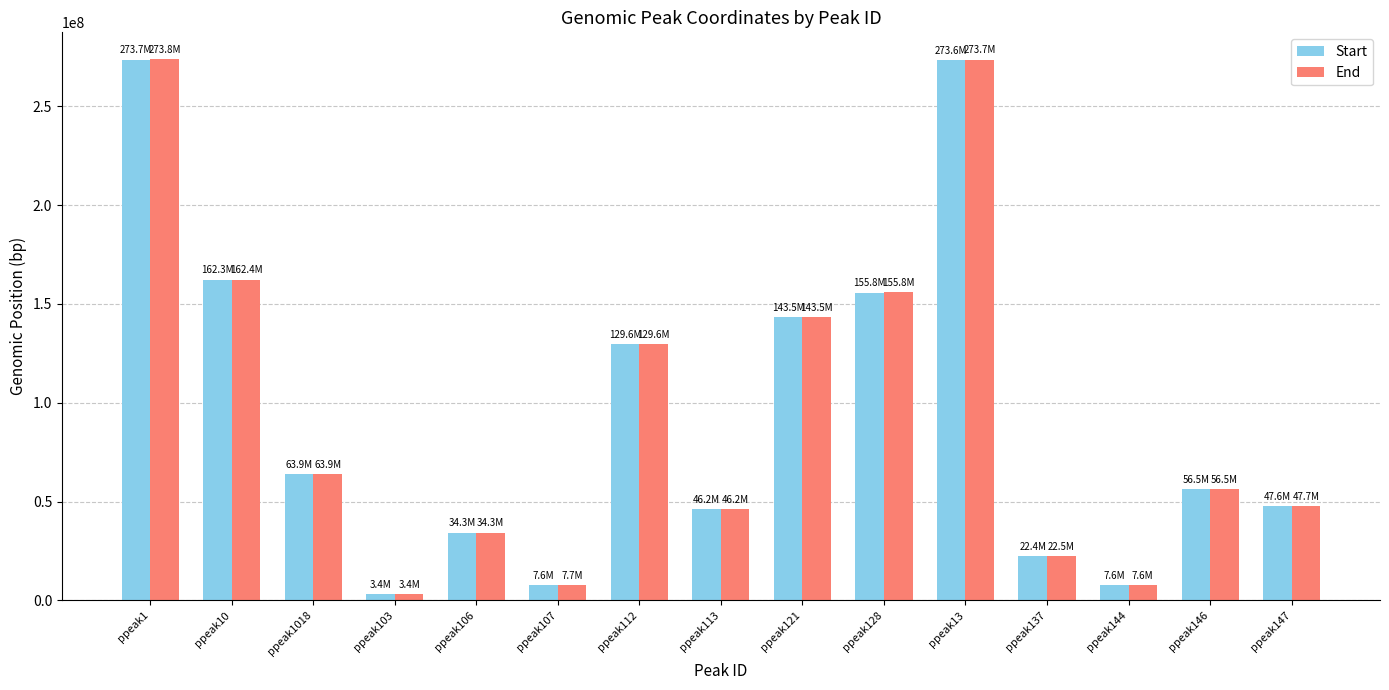

What is the sum of the Start values at ppeak13 and ppeak144?

281194204